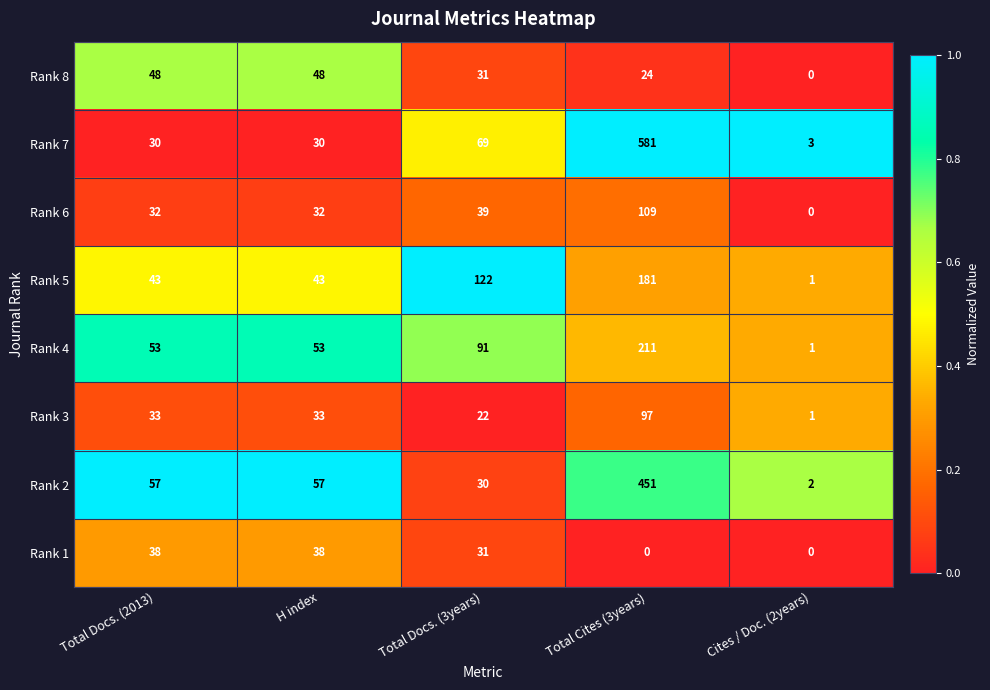

List the series in order of their peak value, highest first.

Rank 7, Rank 2, Rank 4, Rank 5, Rank 6, Rank 3, Rank 8, Rank 1